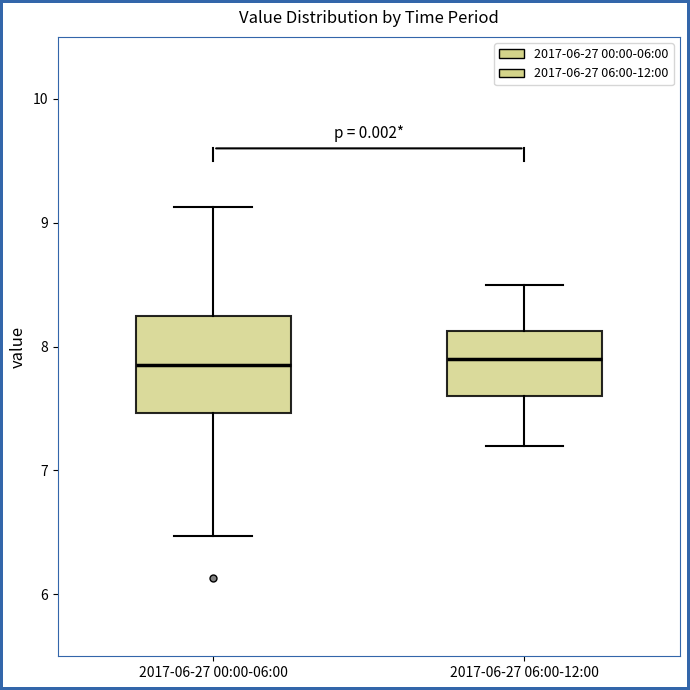

Where does the lower whisker of the box for 2017-06-27 06:00-12:00 end on the y-axis? The values are not printed on the chart, so give them approximately, as read against the axis.

7.2